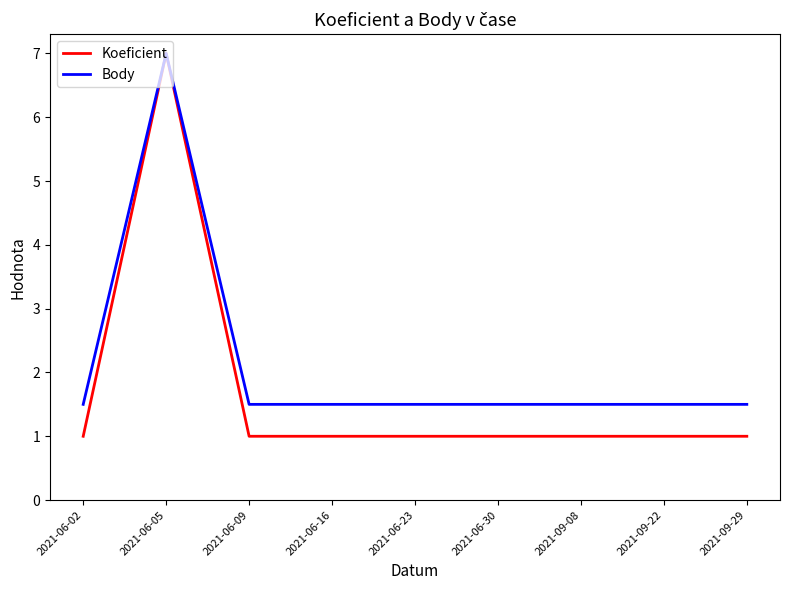

At 2021-06-16, list the series in order from smallest to largest.

Koeficient, Body